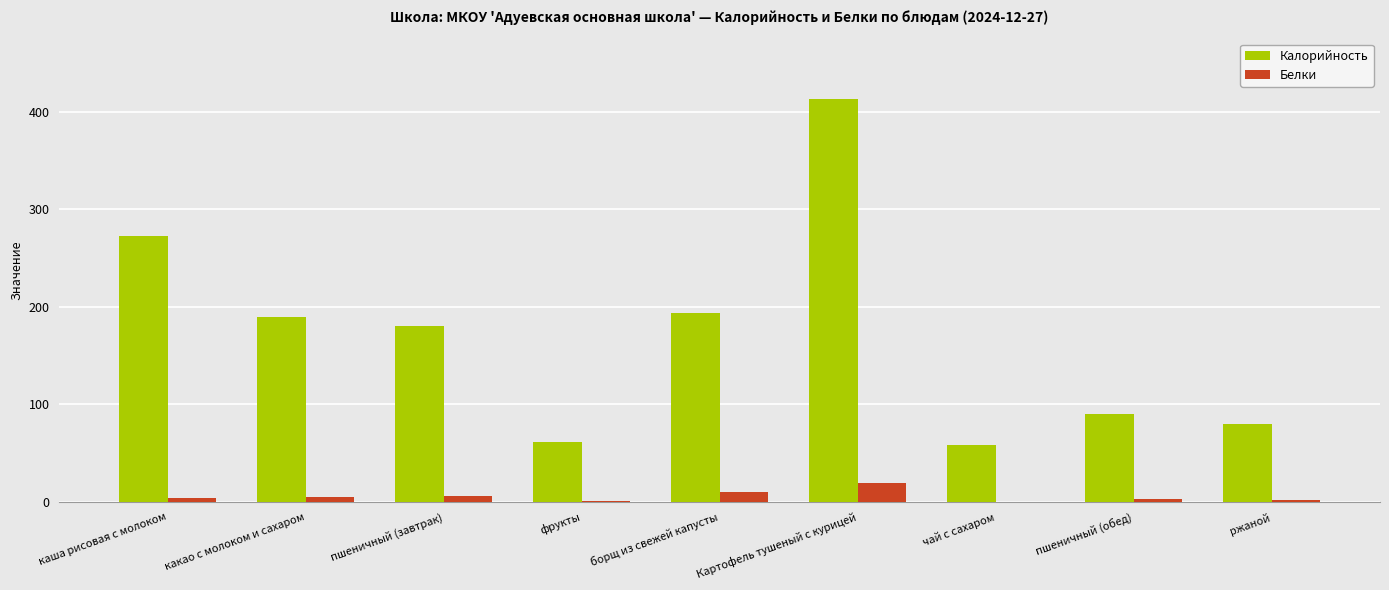

True or false: Калорийность has a value of 194.0 at борщ из свежей капусты.

True